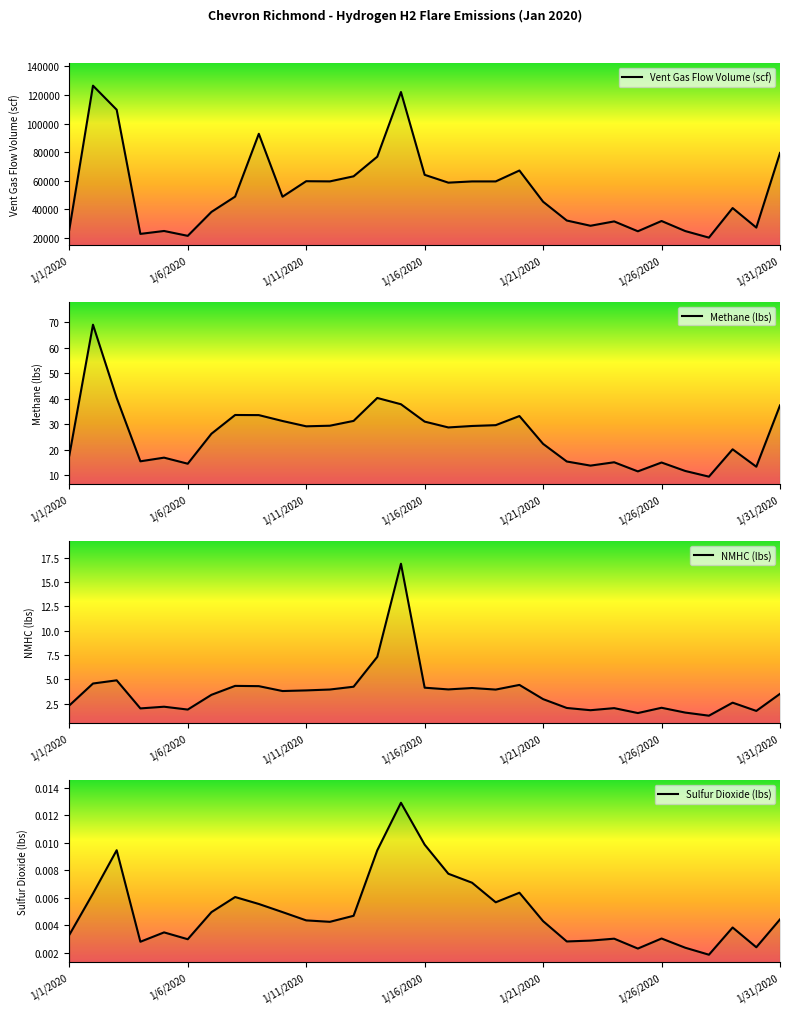

Reading right to left, transcribe all the data shown in this chart.

Vent Gas Flow Volume (scf): 79405.3	27107.8	40783.4	20070.4	24668.9	31713.8	24526.8	31432.6	28381.1	32051.2	45217.3	67087.9	59449.8	59446.9	58582.7	64070.9	122083.5	76770.5	63019.5	59471.1	59598.2	48722.8	92814.3	48812.3	38075.7	21313.8	24724.5	22682.6	109675.6	126536.0	25634.6
Methane (lbs): 37.4	13.4	20.2	9.5	11.8	15.1	11.6	15.2	13.9	15.5	22.4	33.3	29.7	29.4	28.8	31.1	37.9	40.3	31.4	29.5	29.3	31.3	33.6	33.7	26.3	14.6	17.0	15.6	40.4	69.0	17.8
NMHC (lbs): 3.5	1.8	2.6	1.3	1.6	2.1	1.6	2.1	1.8	2.1	3.0	4.4	4.0	4.1	4.0	4.2	16.9	7.3	4.3	4.0	3.9	3.8	4.3	4.3	3.4	1.9	2.2	2.0	4.9	4.6	2.3
Sulfur Dioxide (lbs): 0.0	0.0	0.0	0.0	0.0	0.0	0.0	0.0	0.0	0.0	0.0	0.0	0.0	0.0	0.0	0.0	0.0	0.0	0.0	0.0	0.0	0.0	0.0	0.0	0.0	0.0	0.0	0.0	0.0	0.0	0.0